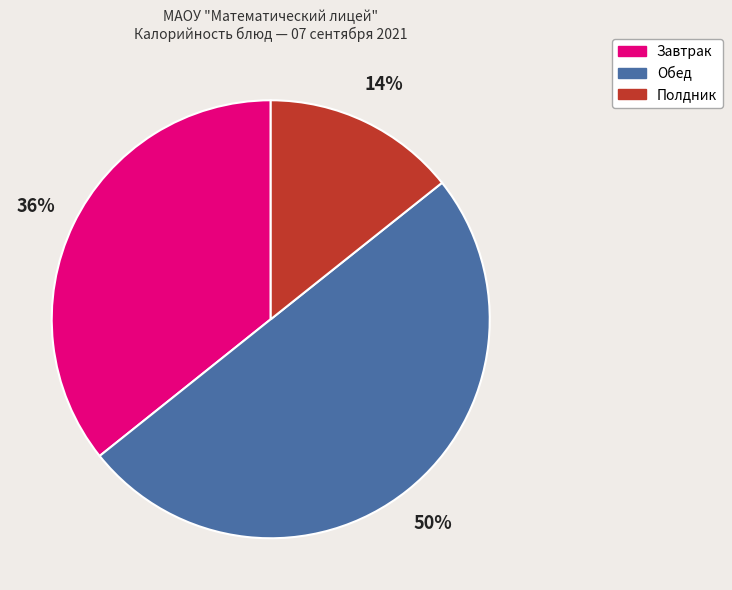

How many slices are in this pie chart?

3